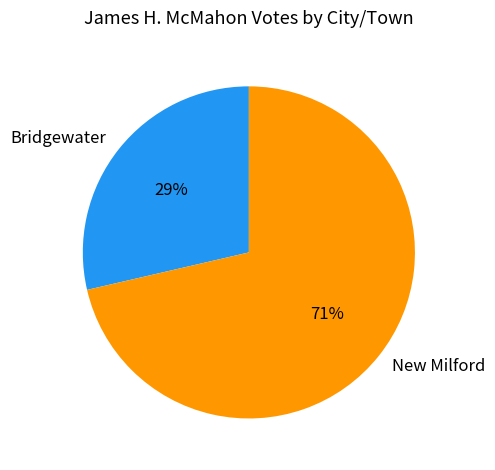

To the nearest percent, what percentage of the pie is New Milford?

71%